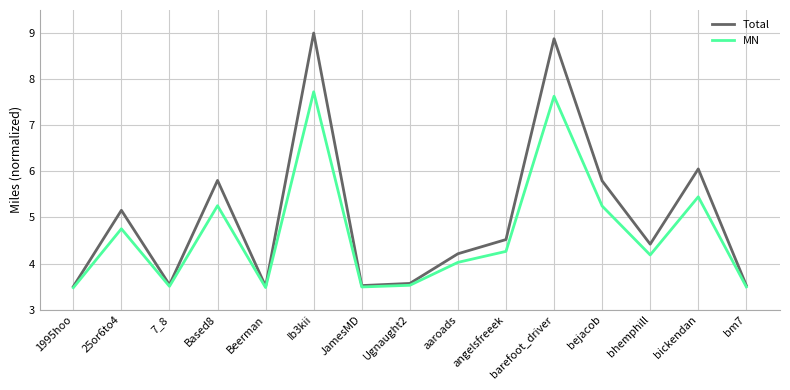

Which label corresponds to the largest value in the chart?

Ib3kii